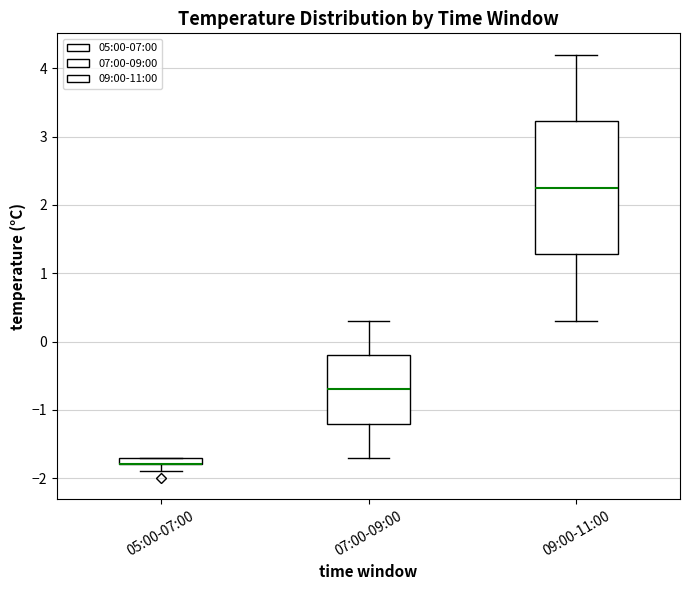

Comparing the boxes themselves (not the whiskers), which one is the tallest?

09:00-11:00